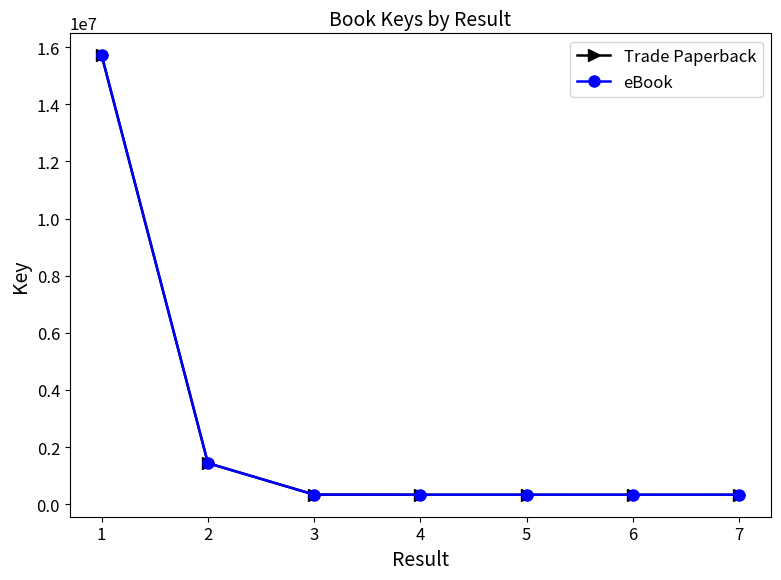

Read the eBook value at 4, to the nearest 10.

332510